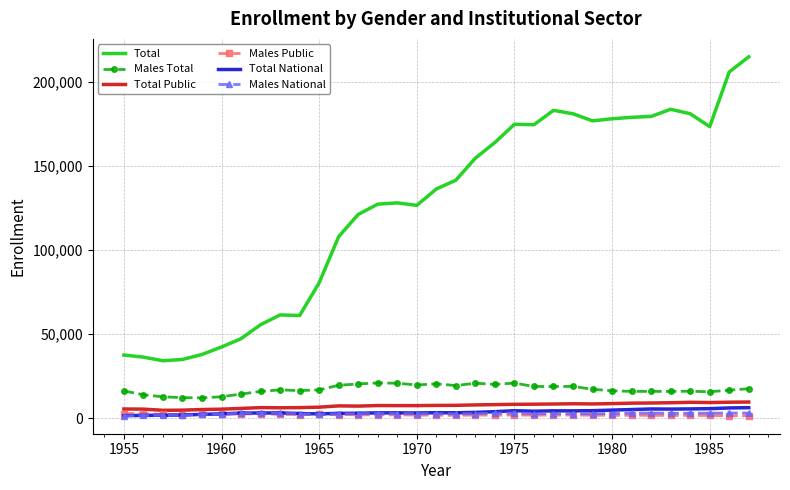

Which series has the largest total across all categories?

Total